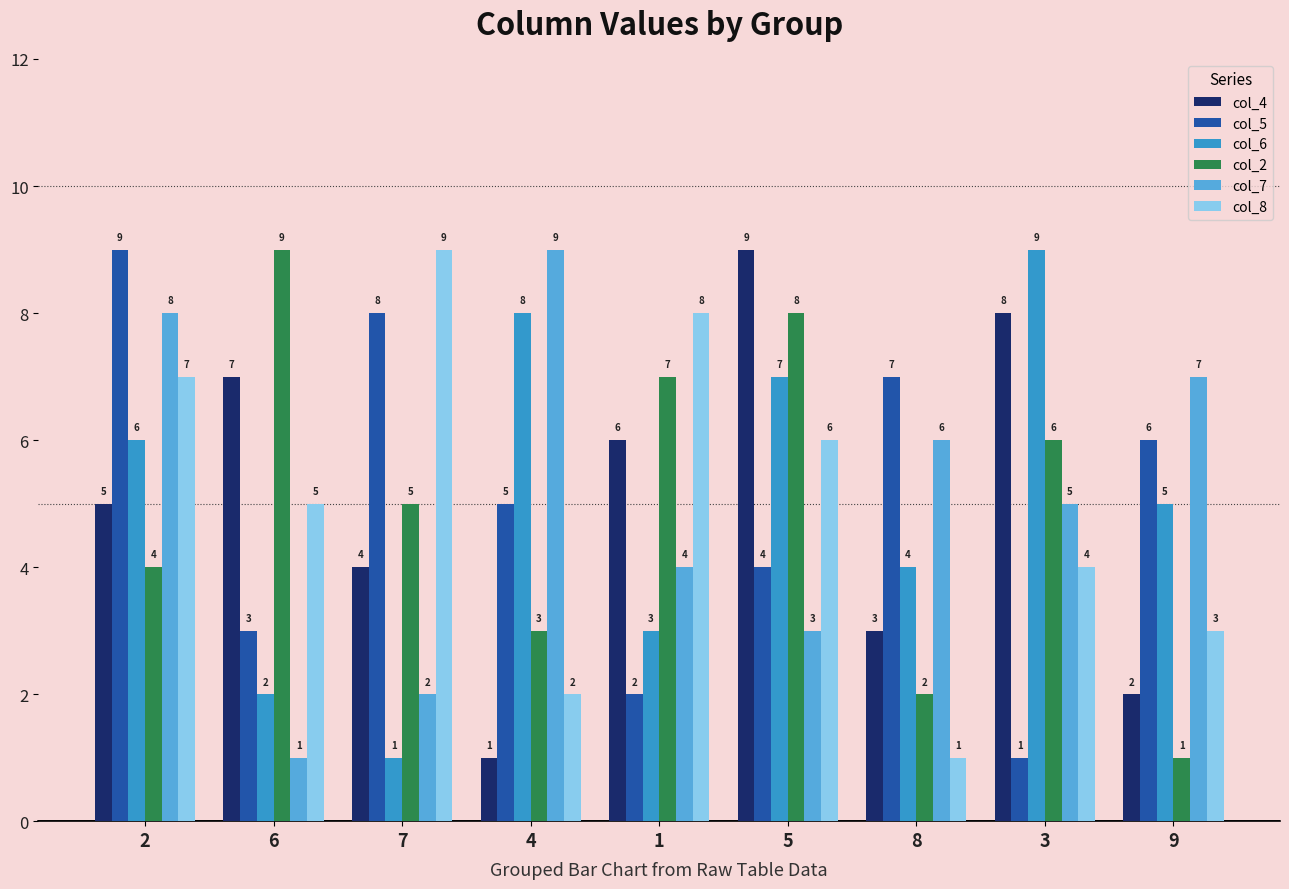

The col_2 series shows 10 at 3. True or false?

False